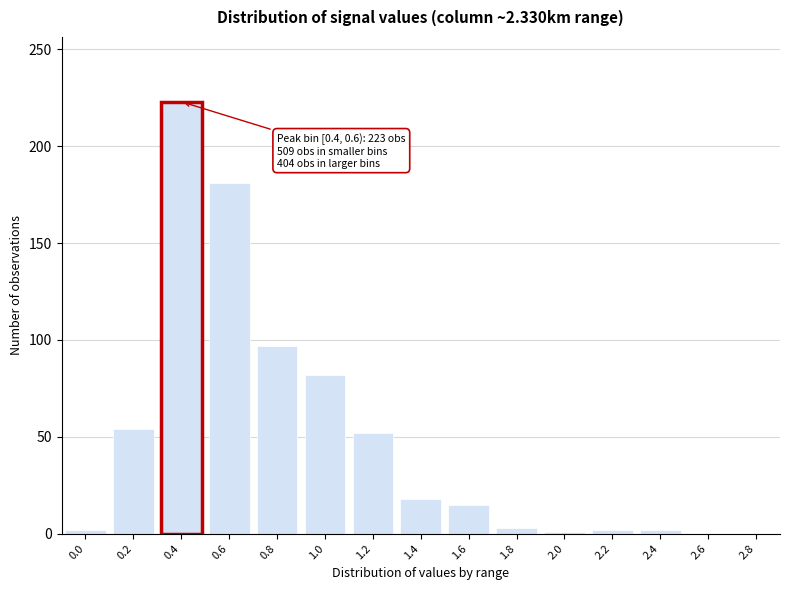

What is the sum of all values?

732